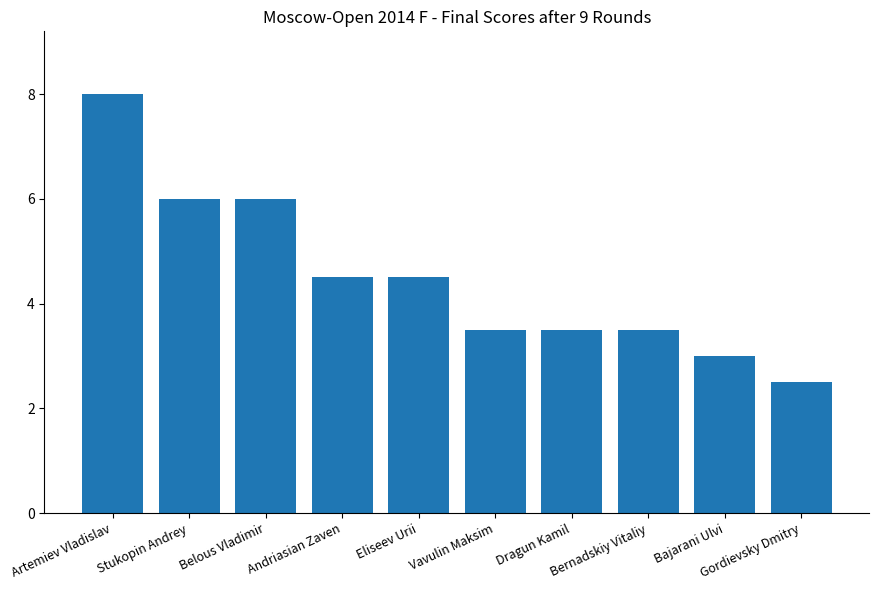

What is the value of the 8th bar from the left?

3.5